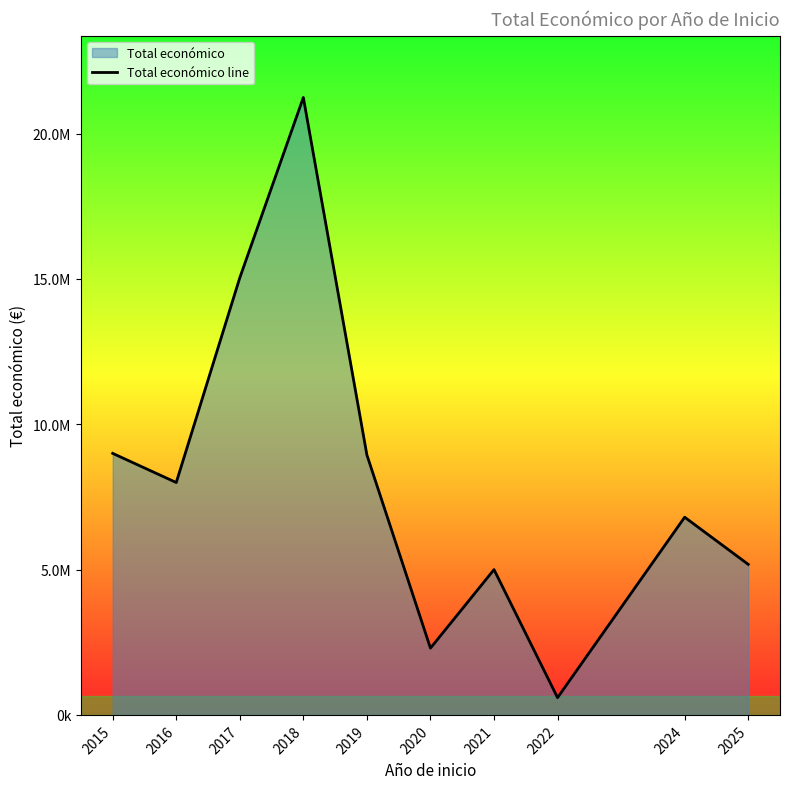

The value at 2017 is 23394105. True or false?

False